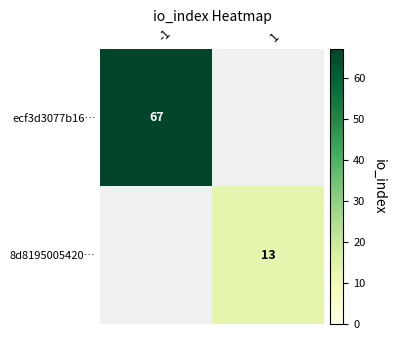

Is the value of ecf3d3077b16… at -1 greater than the value of 8d8195005420… at 1?

Yes